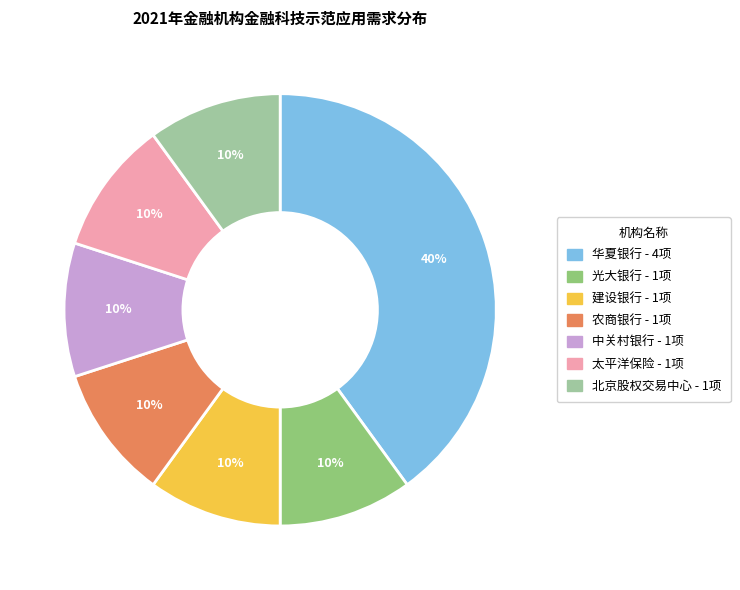

Is there a majority slice in this chart?

No